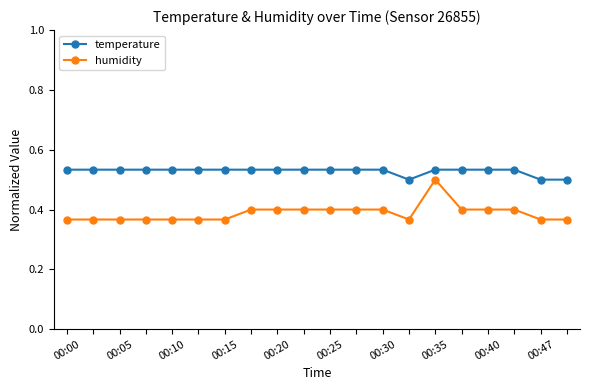

List the series in order of their overall mean, lowest first.

humidity, temperature